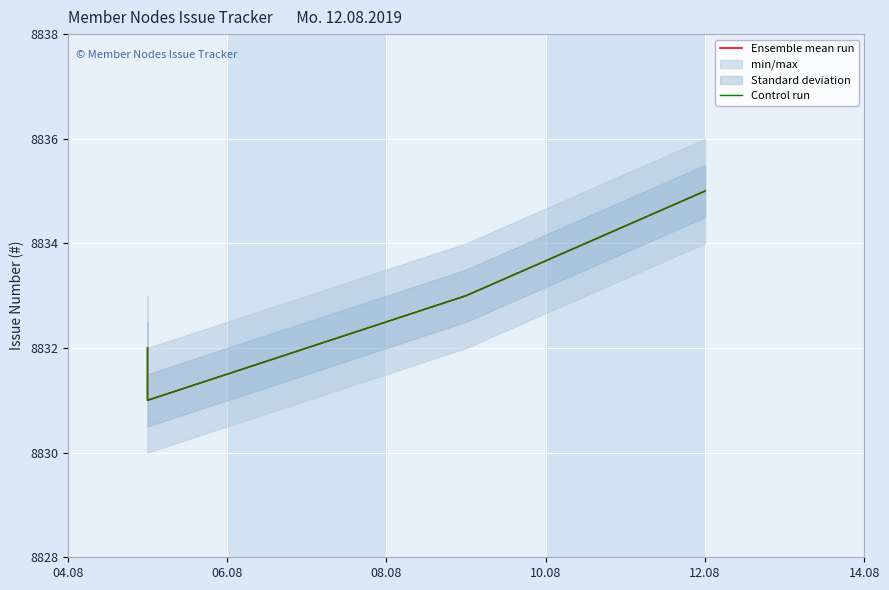

Reading left to right, extract all data points from this chart.

Ensemble mean run: 8832	8831	8833	8835
Control run: 8832	8831	8833	8835